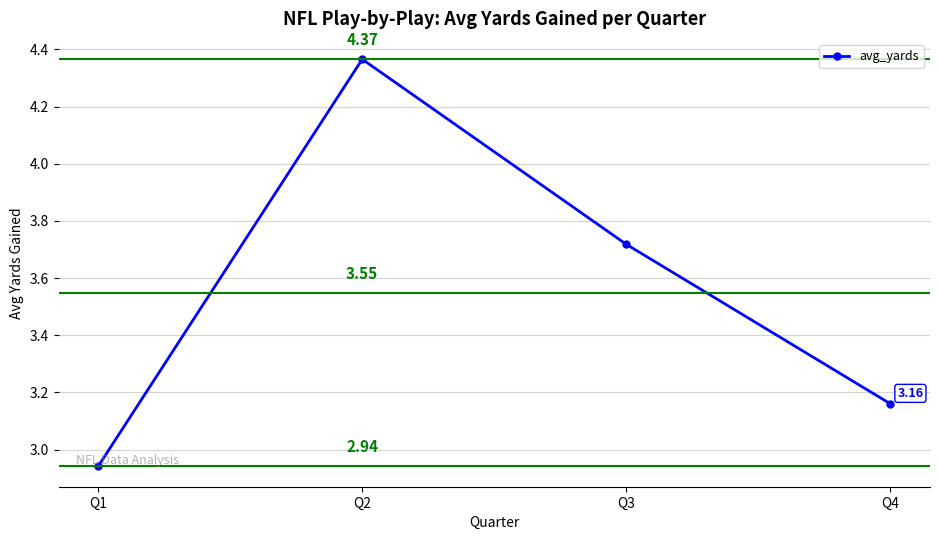

How many values exceed 3?

3